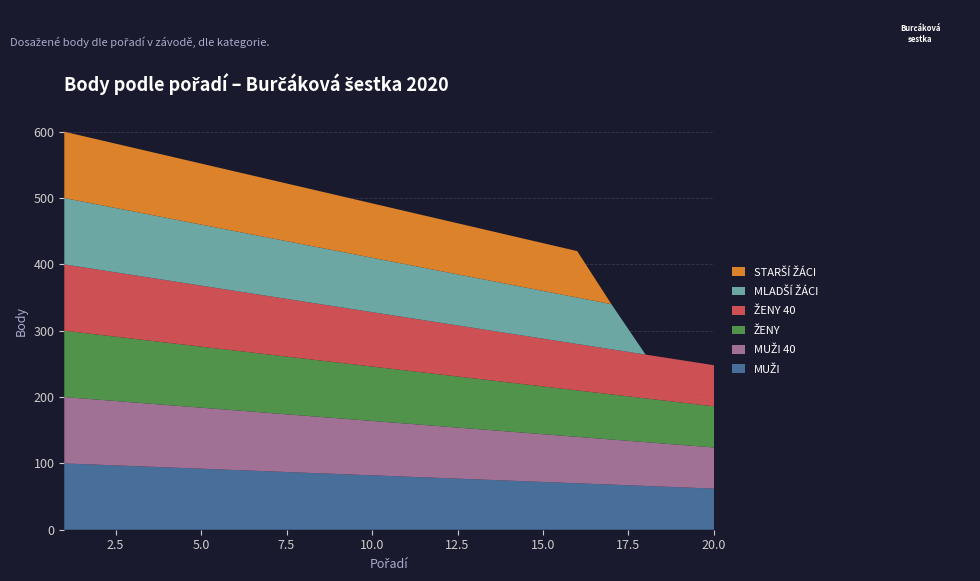

Reading left to right, extract all data points from this chart.

MUŽI: 1=100	2=98	3=96	4=94	5=92	6=90	7=88	8=86	9=84	10=82	11=80	12=78	13=76	14=74	15=72	16=70	17=68	18=66	19=64	20=62
MUŽI 40: 1=100	2=98	3=96	4=94	5=92	6=90	7=88	8=86	9=84	10=82	11=80	12=78	13=76	14=74	15=72	16=70	17=68	18=66	19=64	20=62
ŽENY: 1=100	2=98	3=96	4=94	5=92	6=90	7=88	8=86	9=84	10=82	11=80	12=78	13=76	14=74	15=72	16=70	17=68	18=66	19=64	20=62
ŽENY 40: 1=100	2=98	3=96	4=94	5=92	6=90	7=88	8=86	9=84	10=82	11=80	12=78	13=76	14=74	15=72	16=70	17=68	18=66	19=64	20=62
MLADŠÍ ŽÁCI: 1=100	2=98	3=96	4=94	5=92	6=90	7=88	8=86	9=84	10=82	11=80	12=78	13=76	14=74	15=72	16=70	17=68	18=0	19=0	20=0
STARŠÍ ŽÁCI: 1=100	2=98	3=96	4=94	5=92	6=90	7=88	8=86	9=84	10=82	11=80	12=78	13=76	14=74	15=72	16=70	17=0	18=0	19=0	20=0